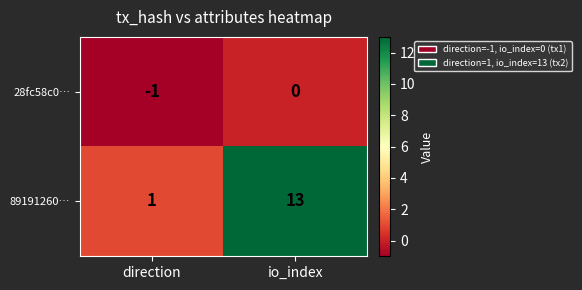

At which label is 28fc58c0… closest to 0?

io_index